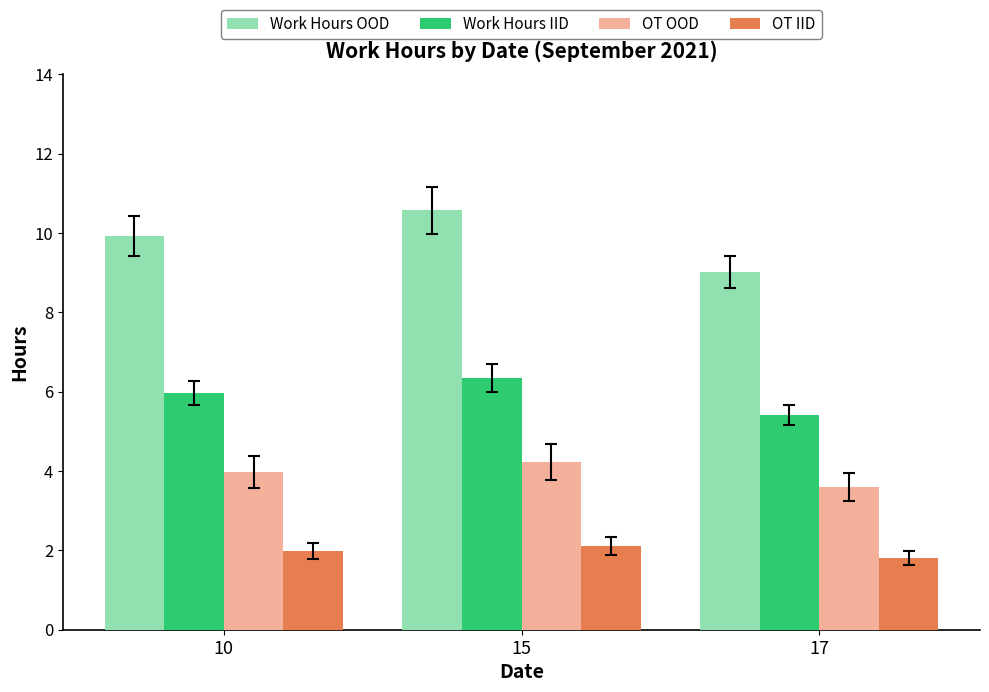

At how many categories does at least one series exceed 4?

3